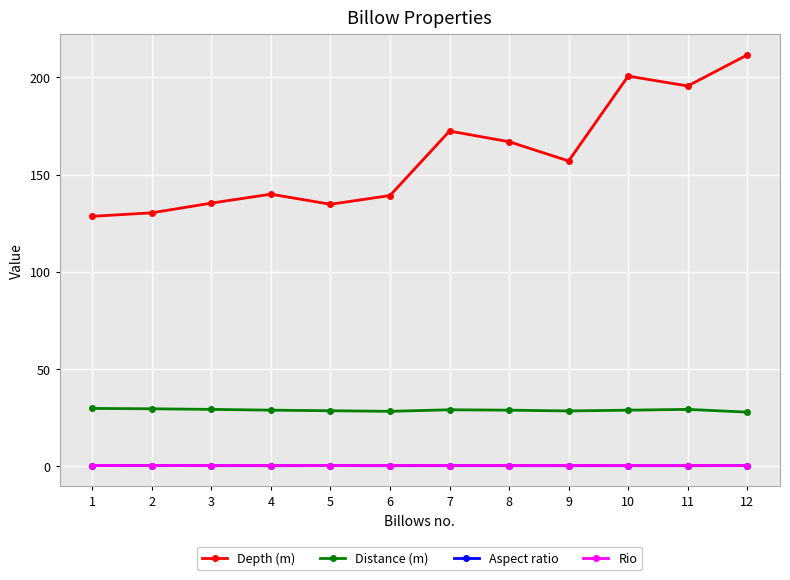

Which series has the widest spread of values?

Depth (m)